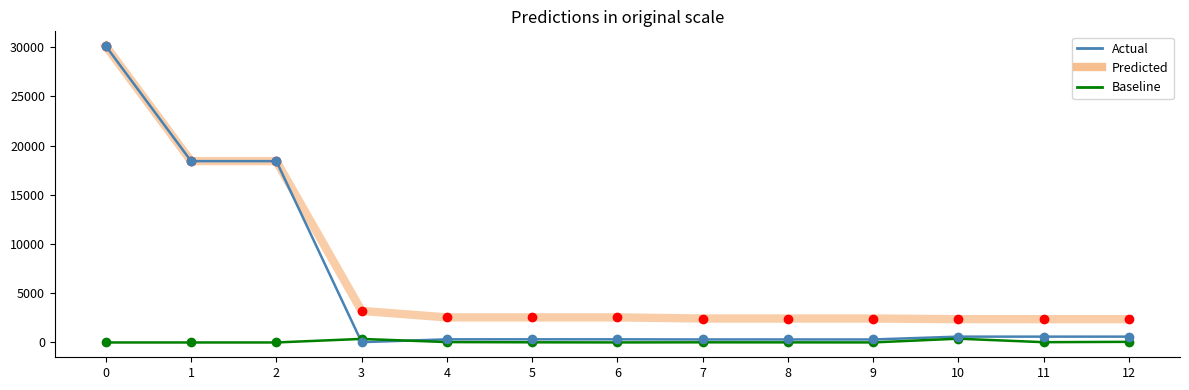

What is the difference between the highest and lowest values at 2?

18420.9